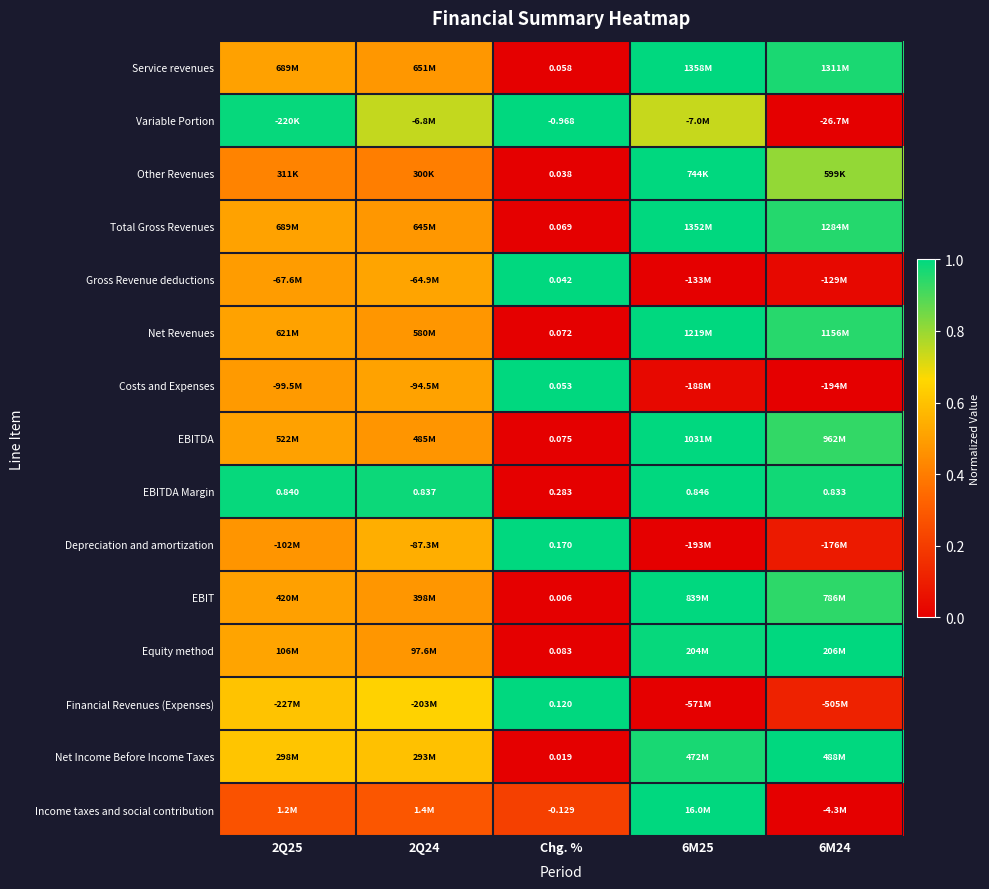

Which category has the lowest value in the Gross Revenue deductions series?

6M25